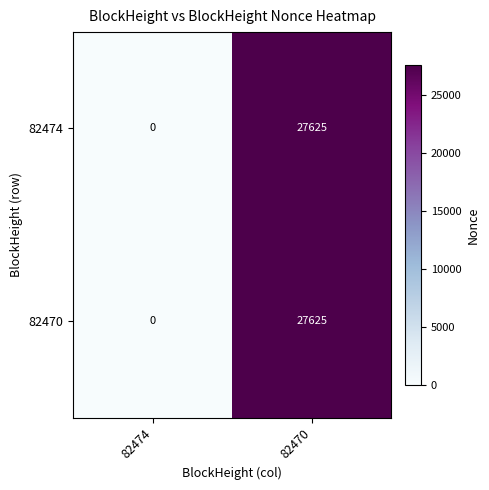

Reading left to right, transcribe all the data shown in this chart.

82474: 0	27625
82470: 0	27625